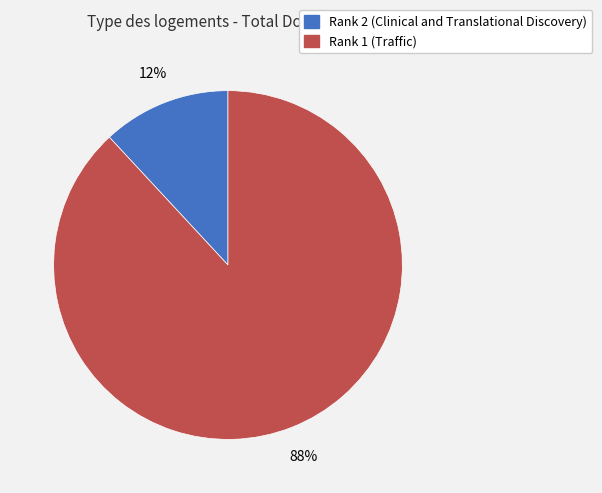

Rank the categories by value from lowest to highest.

Rank 2 (Clinical and Translational Discovery), Rank 1 (Traffic)